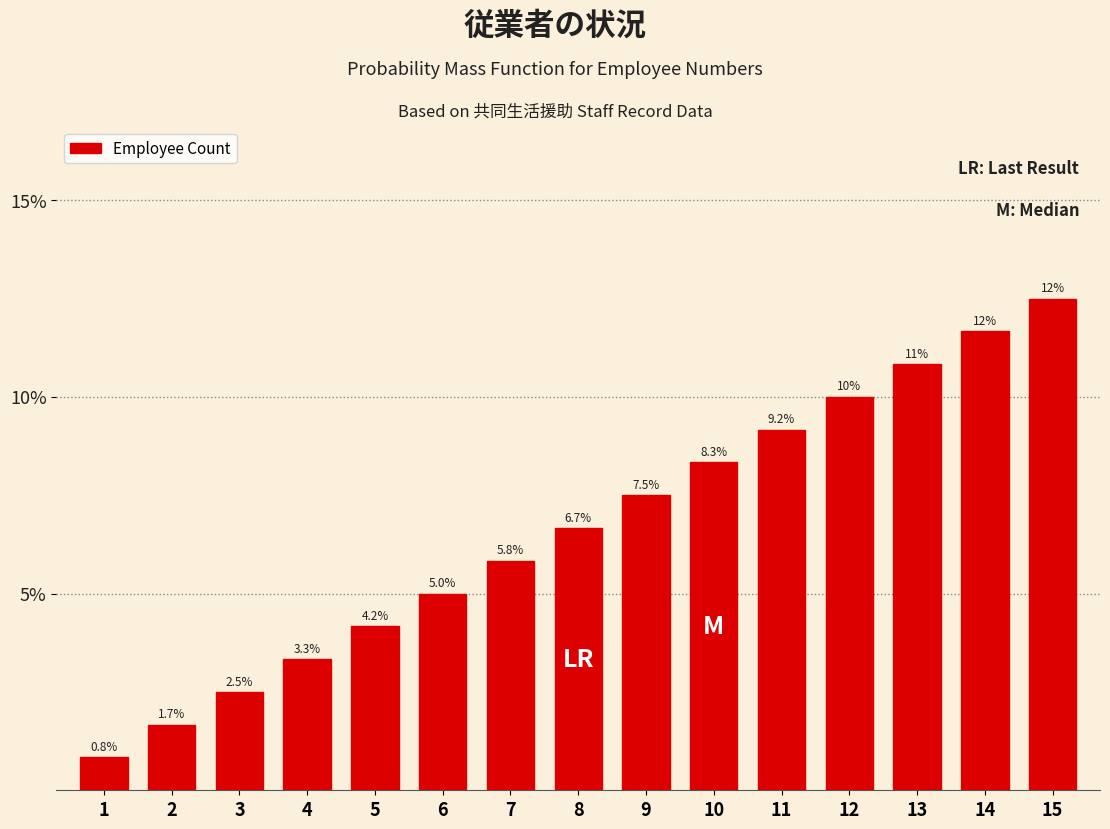

Does the chart contain any negative values?

No